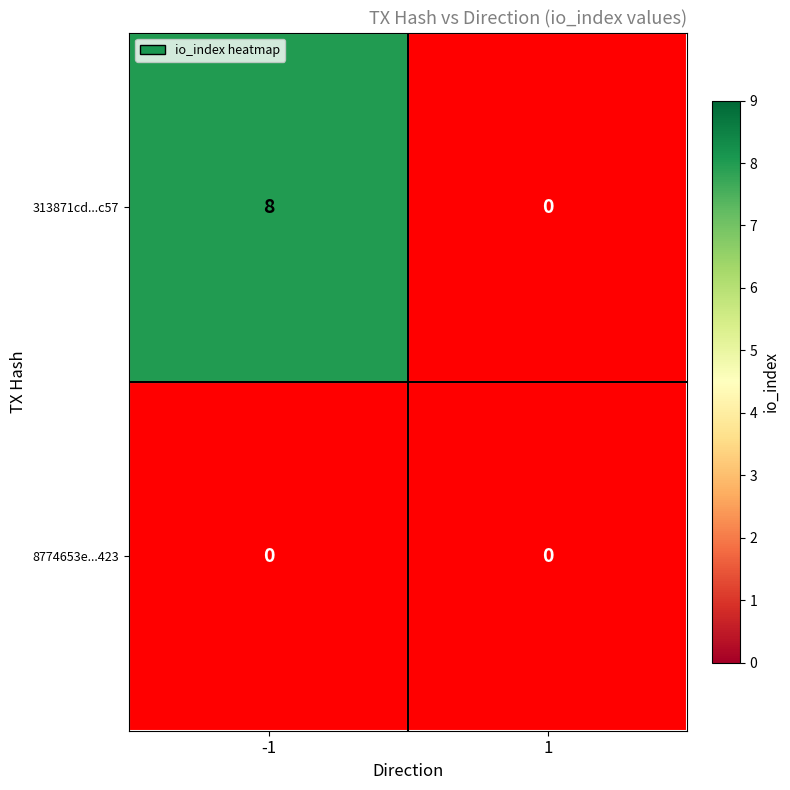

Which has a higher value, 1 or -1?

-1